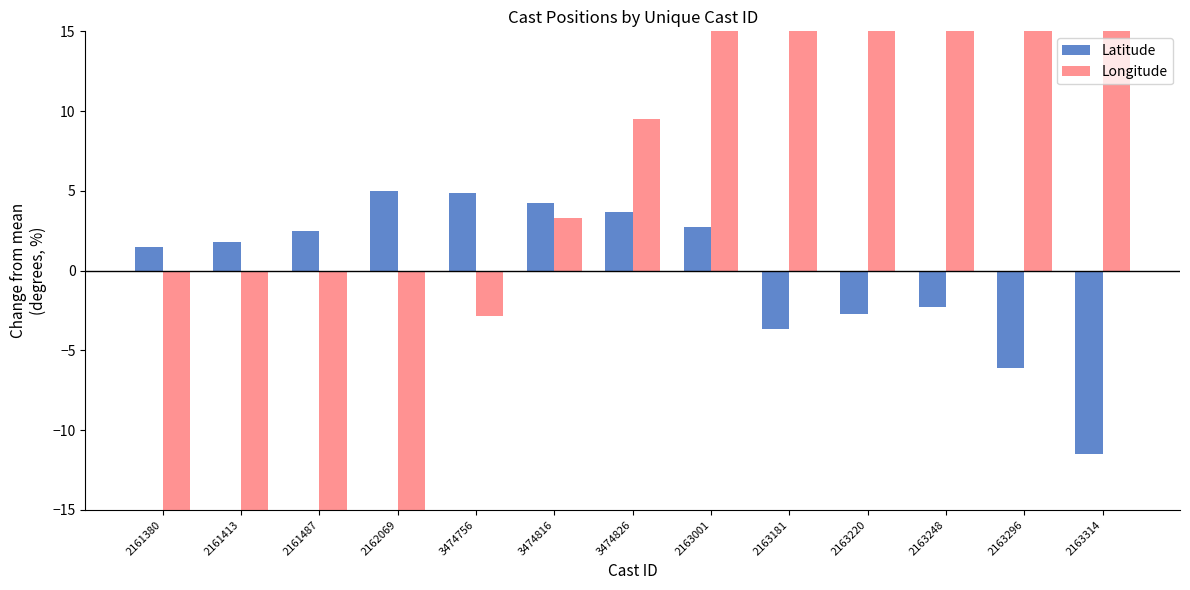

What position from the left is 2163181?

9